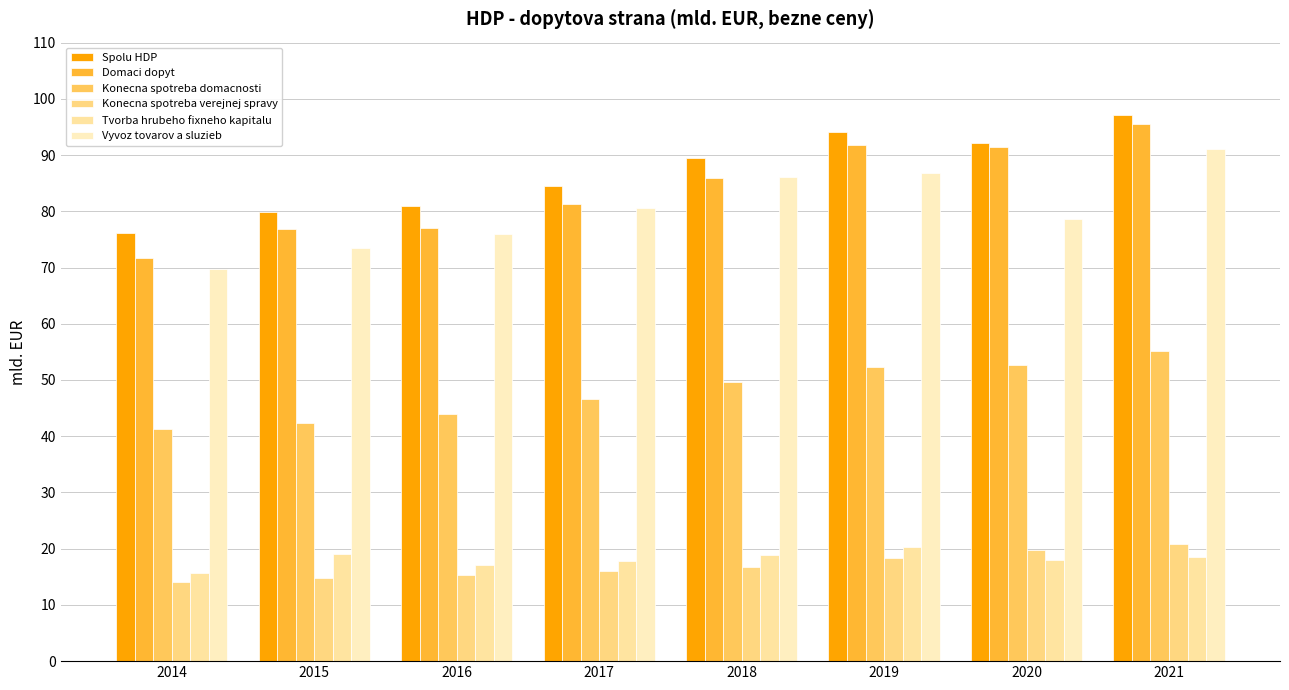

True or false: Spolu HDP has a value of 20.2 at 2016.

False